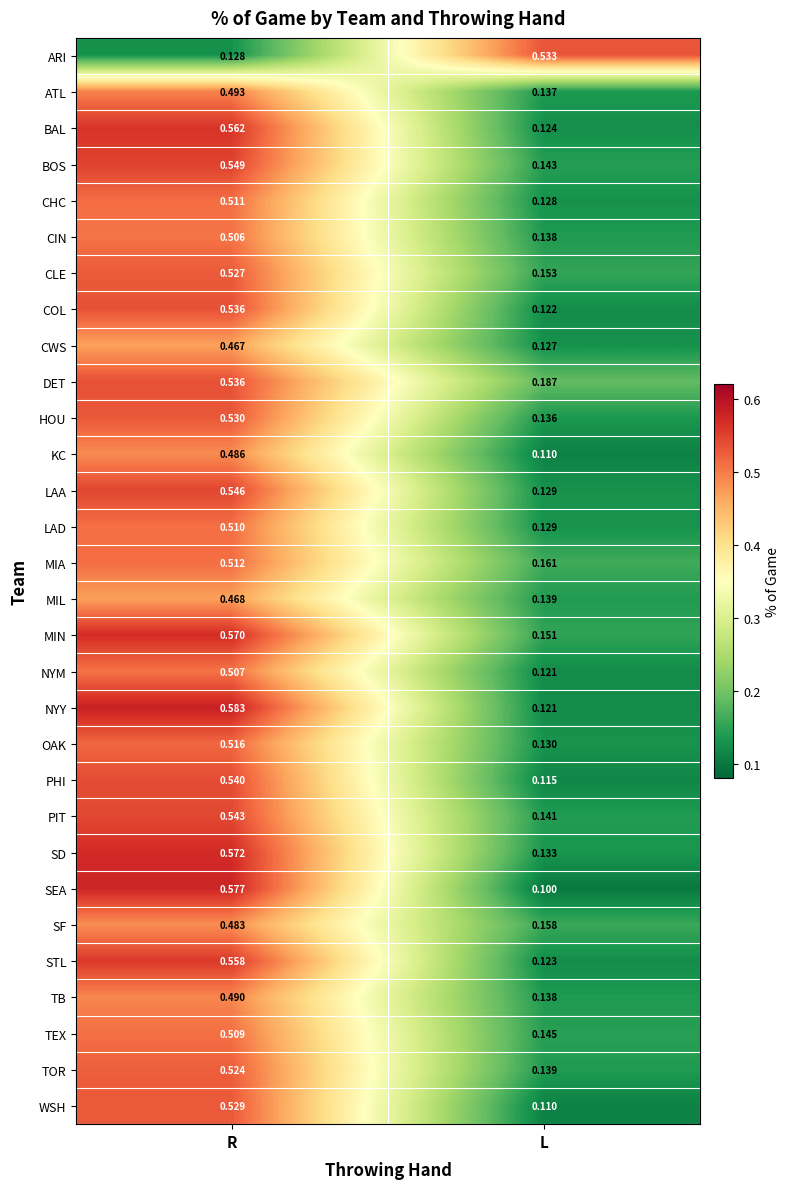

List the labels in order of NYM value, smallest first.

L, R